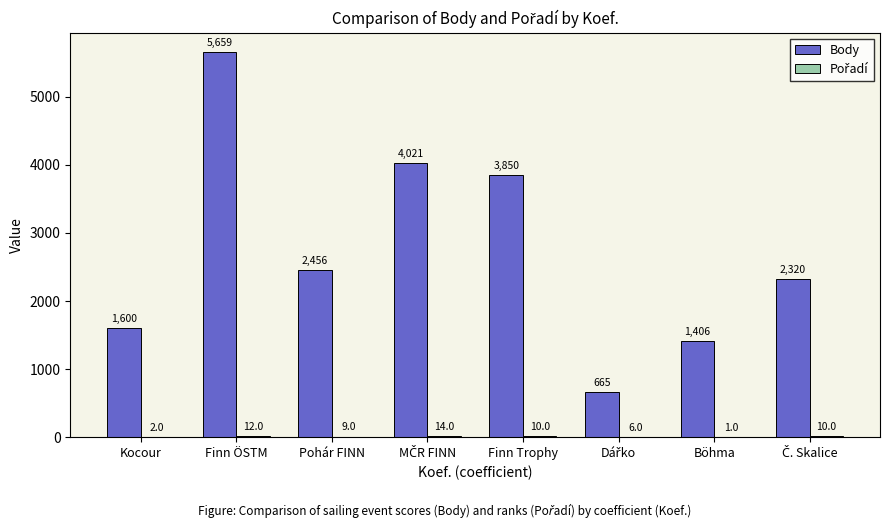

Between Kocour and Finn ÖSTM, which series saw the biggest shift?

Body